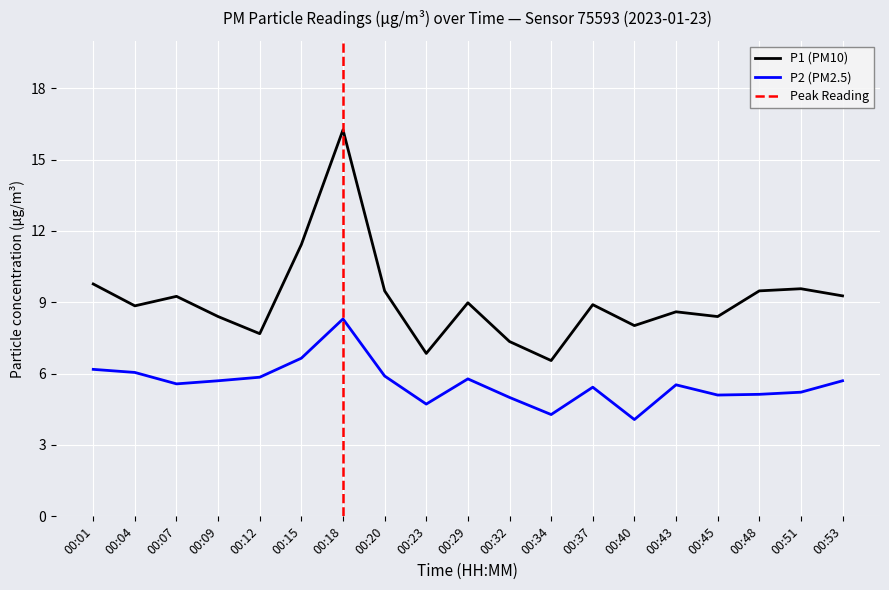

Which series has the widest spread of values?

P1